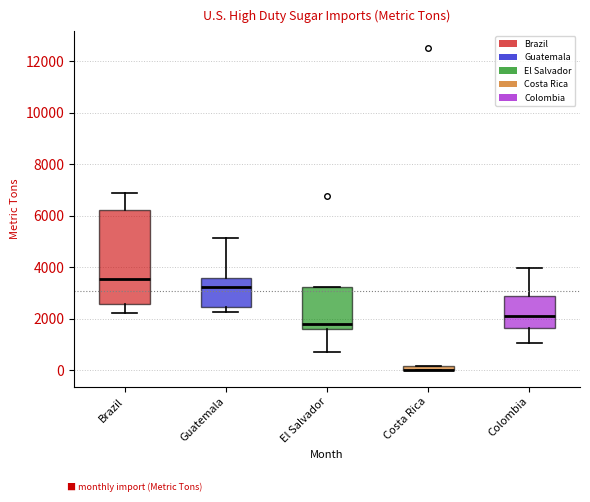

Where is the lower edge of the box for Costa Rica on the y-axis? The values are not printed on the chart, so give them approximately, as read against the axis.

0